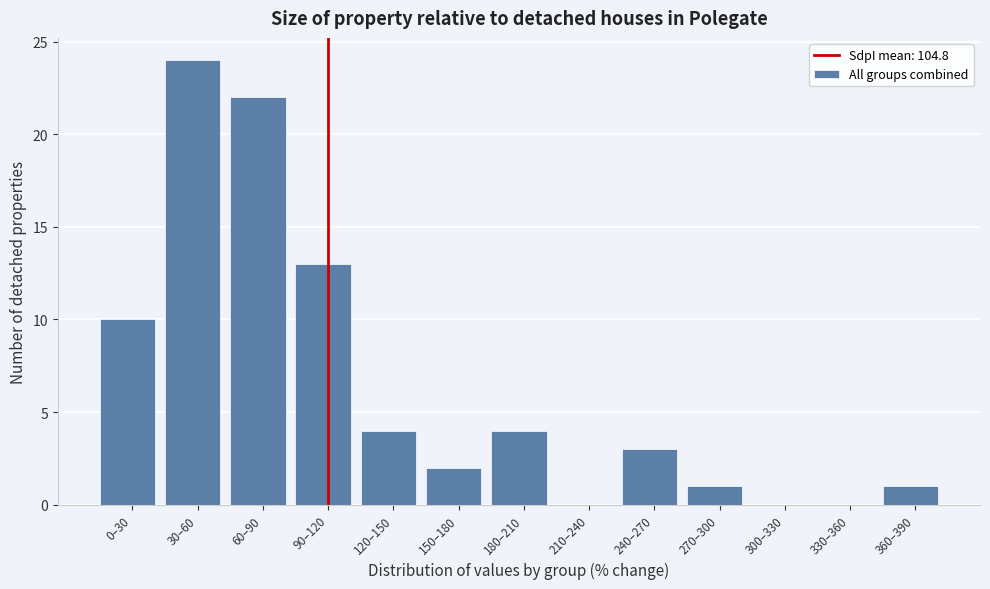

Reading left to right, transcribe all the data shown in this chart.

0–30=10	30–60=24	60–90=22	90–120=13	120–150=4	150–180=2	180–210=4	210–240=0	240–270=3	270–300=1	300–330=0	330–360=0	360–390=1